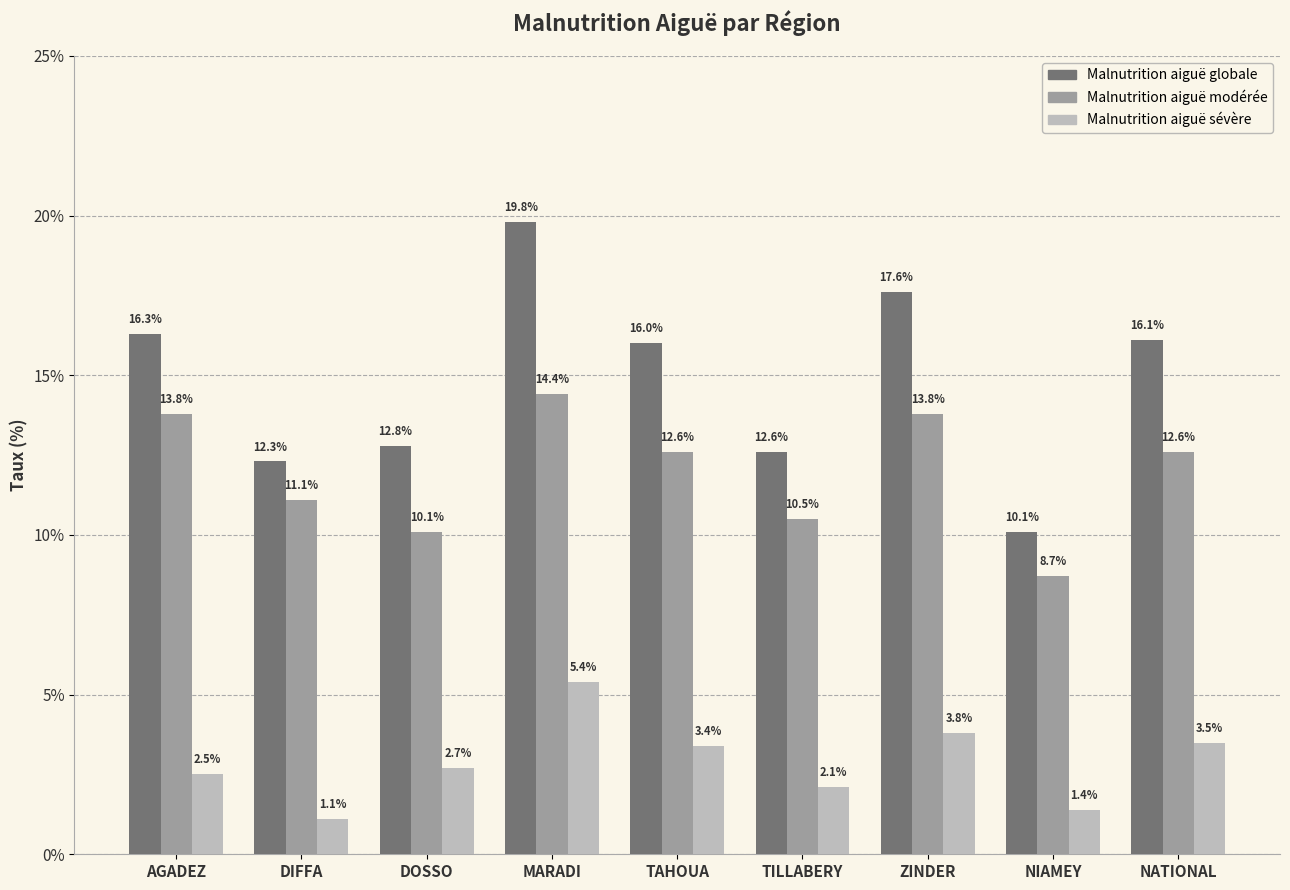

What is the value of the Malnutrition aiguë sévère bar at the 8th from the left?

1.4